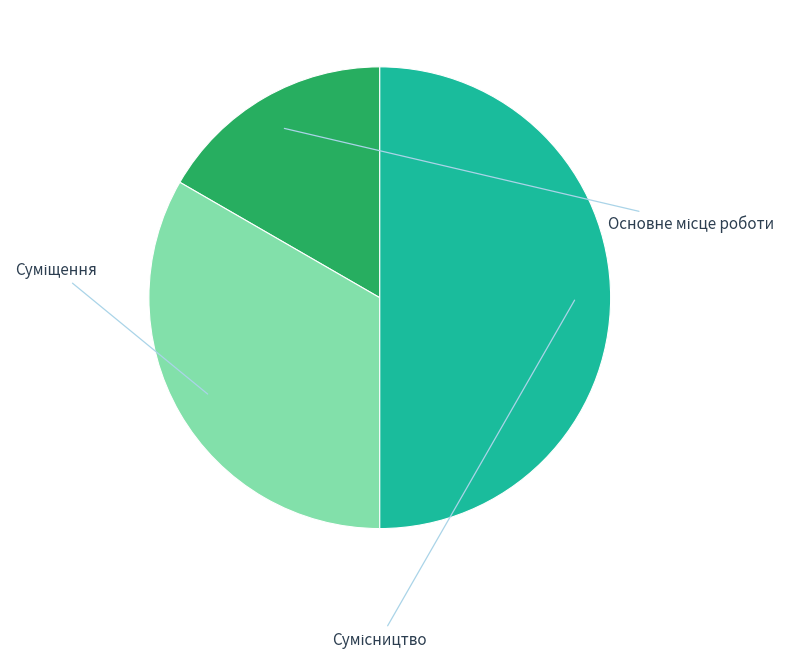

Which slice is the smallest?

Основне місце роботи